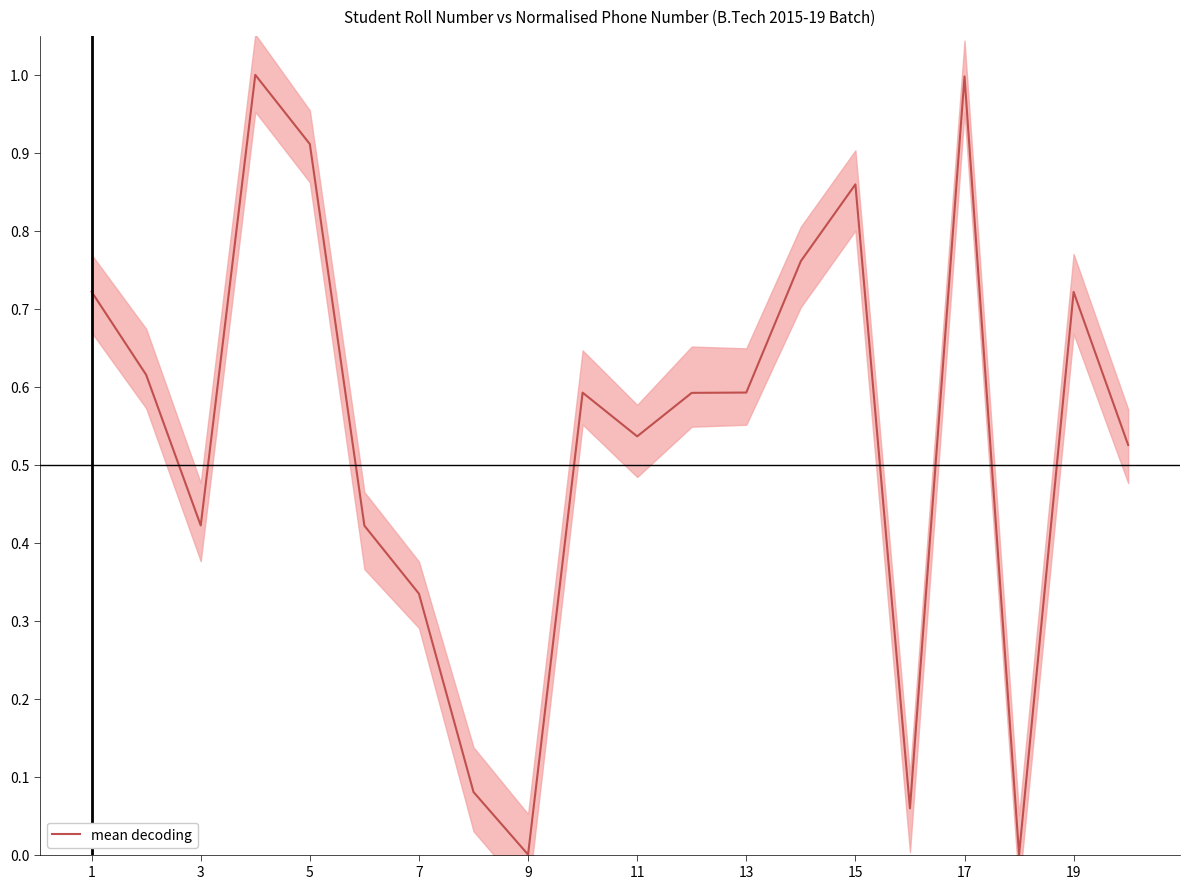

The value of mean decoding at 17 is 1.7. True or false?

False